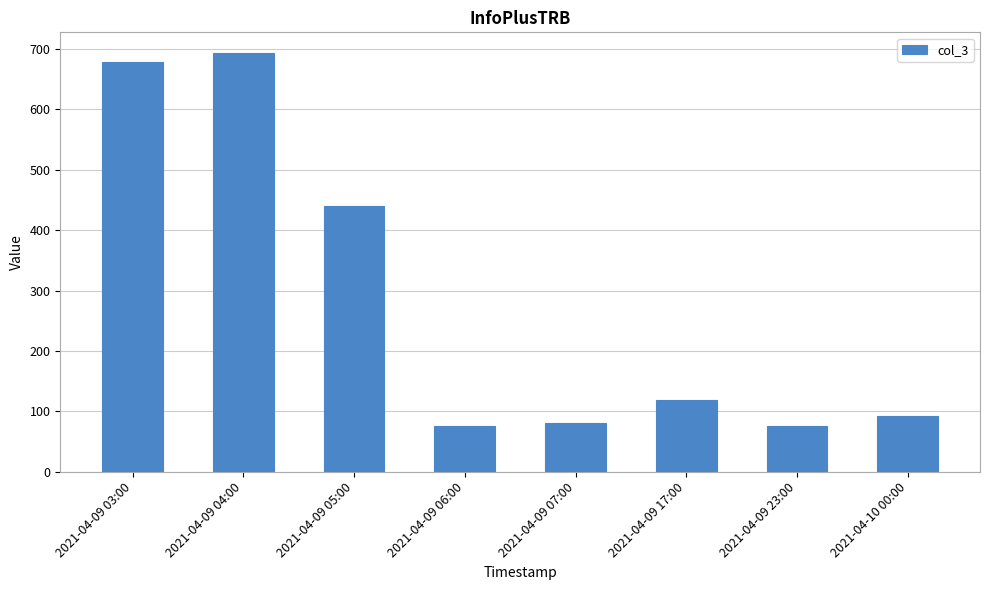

At which label is the value closest to 384?

2021-04-09 05:00